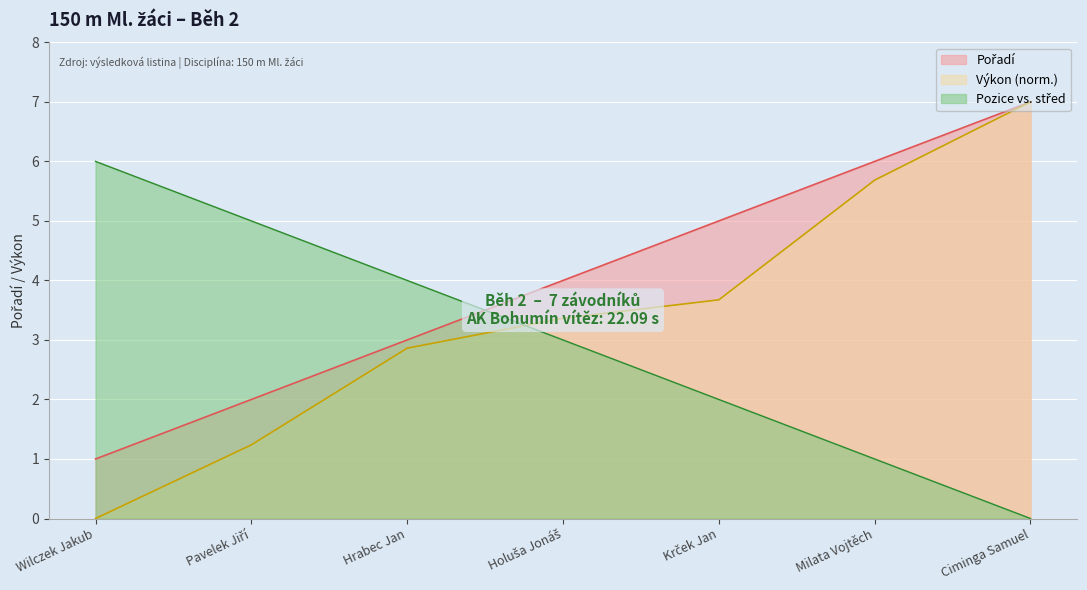

How many series are shown in this chart?

3